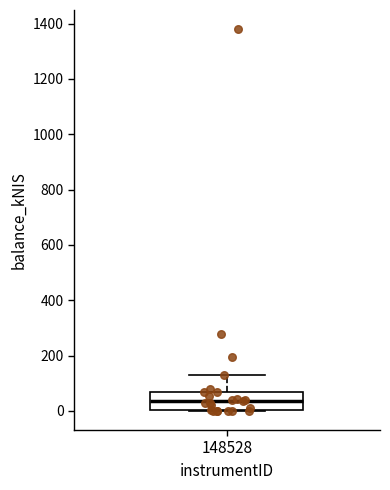

Where does the upper whisker of the box at x = 148528 end on the y-axis? The values are not printed on the chart, so give them approximately, as read against the axis.

120